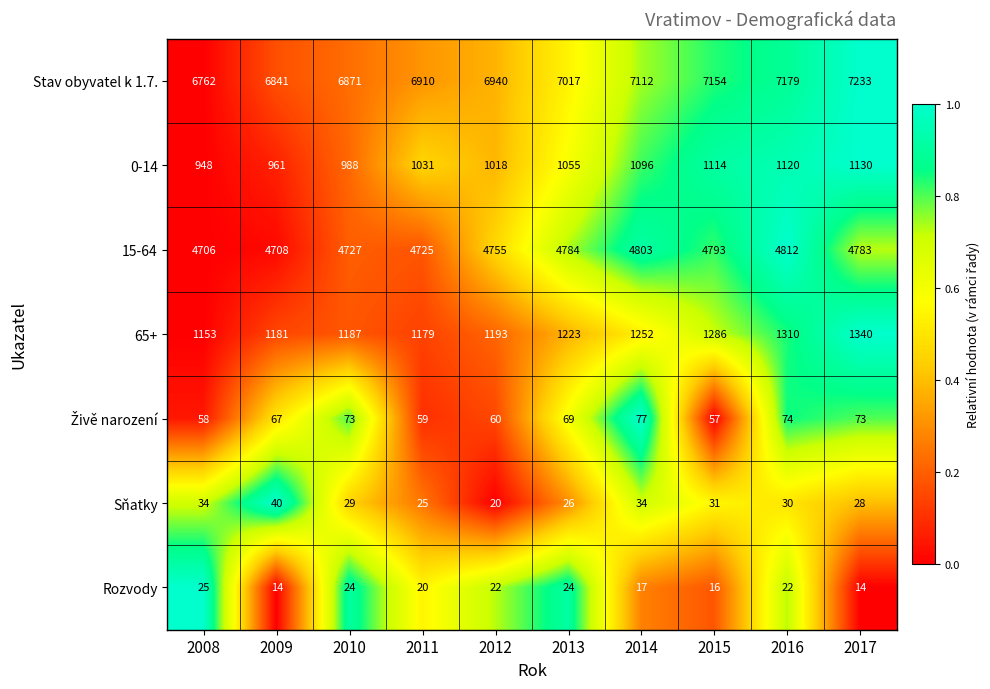

At which label does Sňatky reach its minimum?

2012